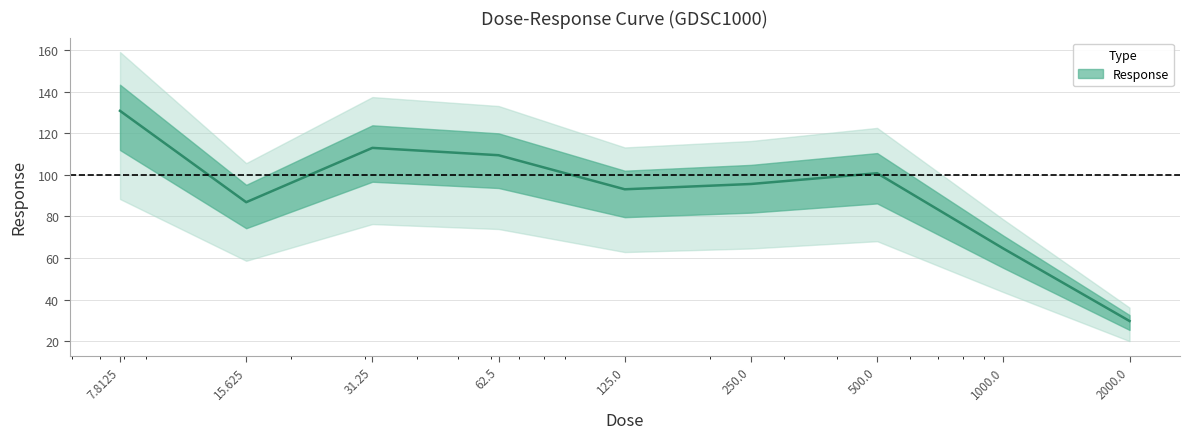

What is the value of the 9th point from the left?

29.8